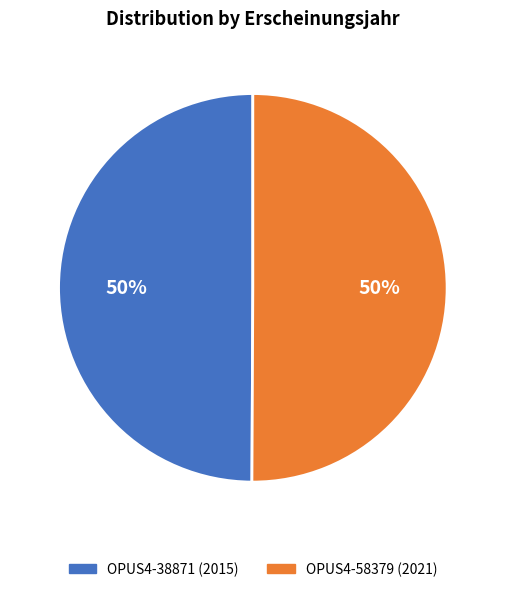

What percentage is the OPUS4-38871 (2015) slice, to the nearest percent?

50%